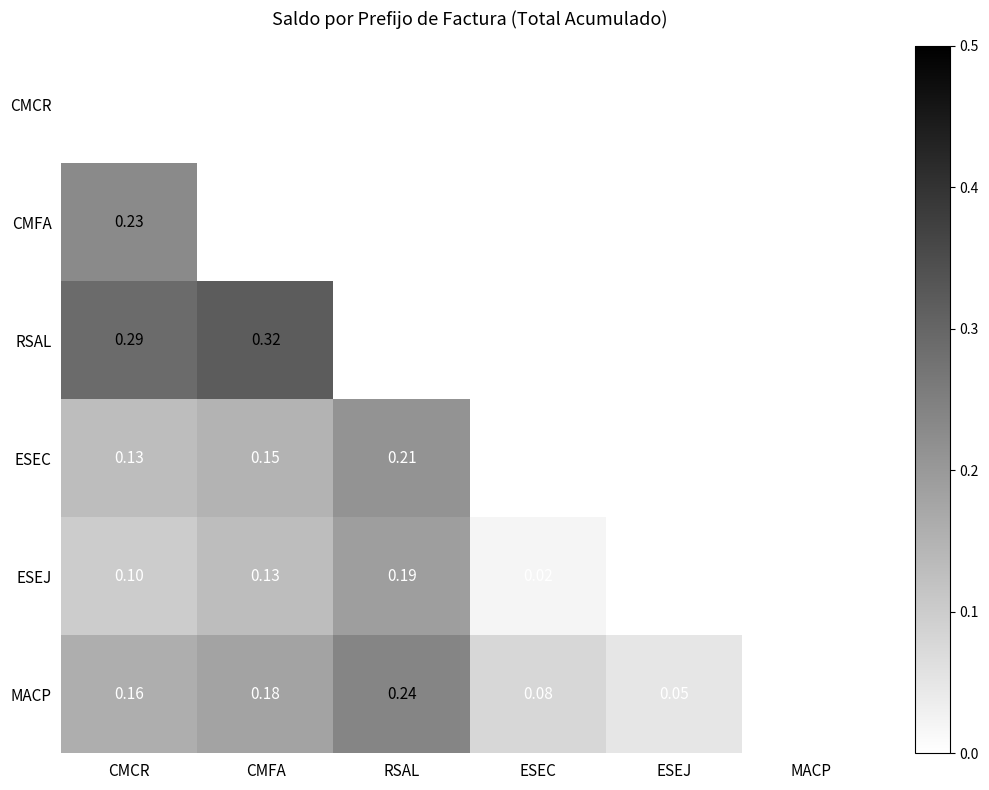

What is the approximate value of ESEJ at CMCR?

0.1